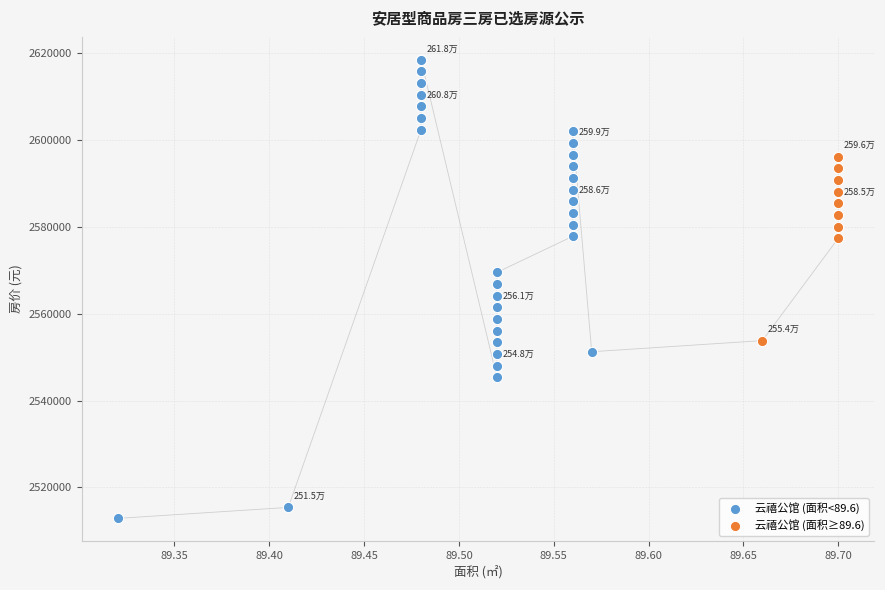

Which series has the widest spread of Y values?

云禧公馆 (面积<89.6)